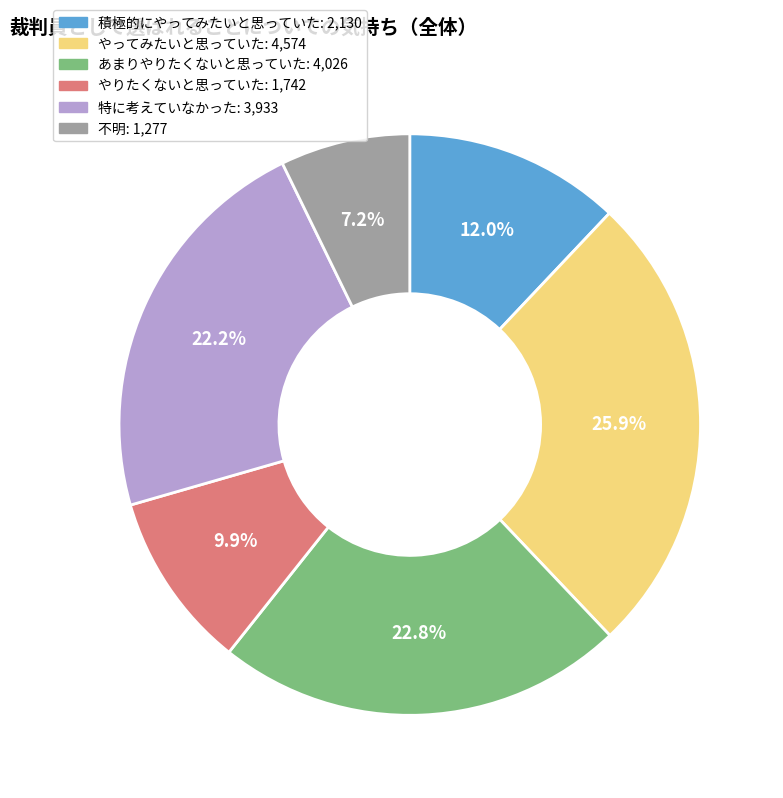

What portion of the pie excludes 不明?

92.8%